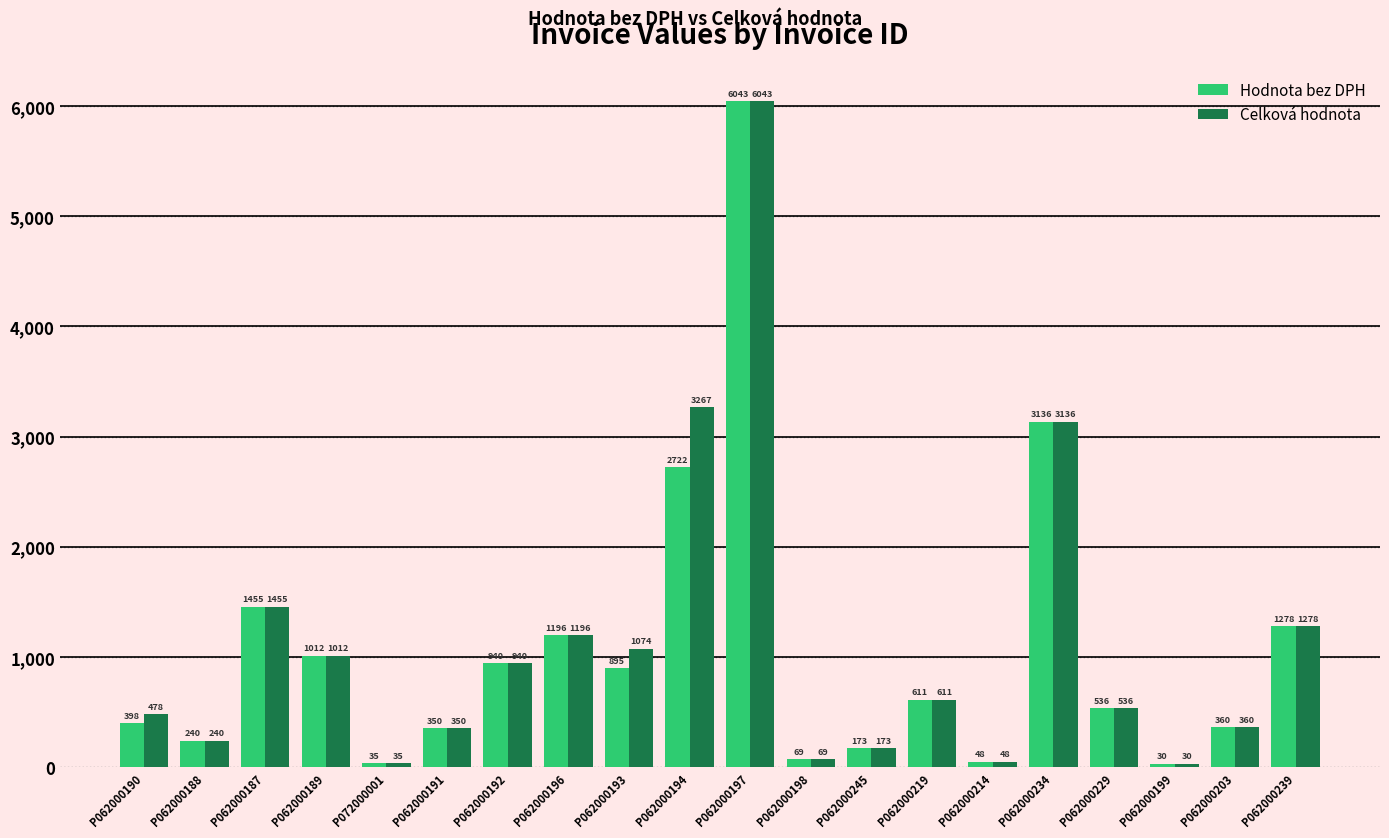

At which category is the sum across all series the highest?

P062000197